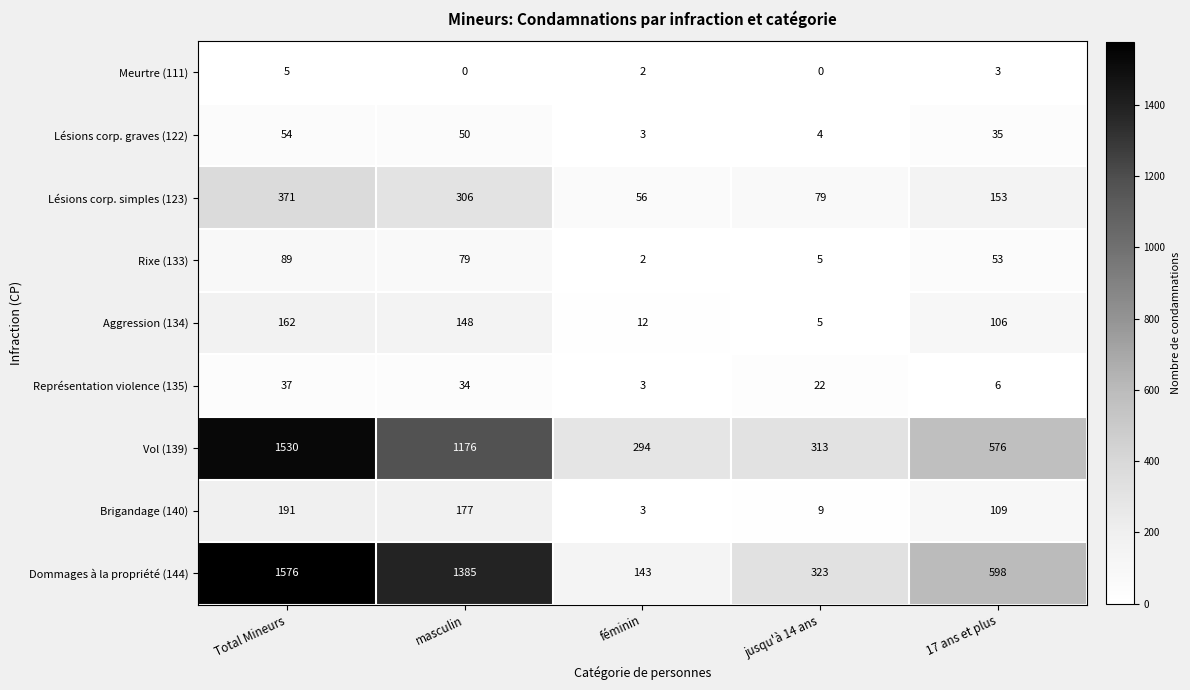

Rank the series by their maximum value, from lowest to highest.

Meurtre (111), Représentation violence (135), Lésions corp. graves (122), Rixe (133), Aggression (134), Brigandage (140), Lésions corp. simples (123), Vol (139), Dommages à la propriété (144)